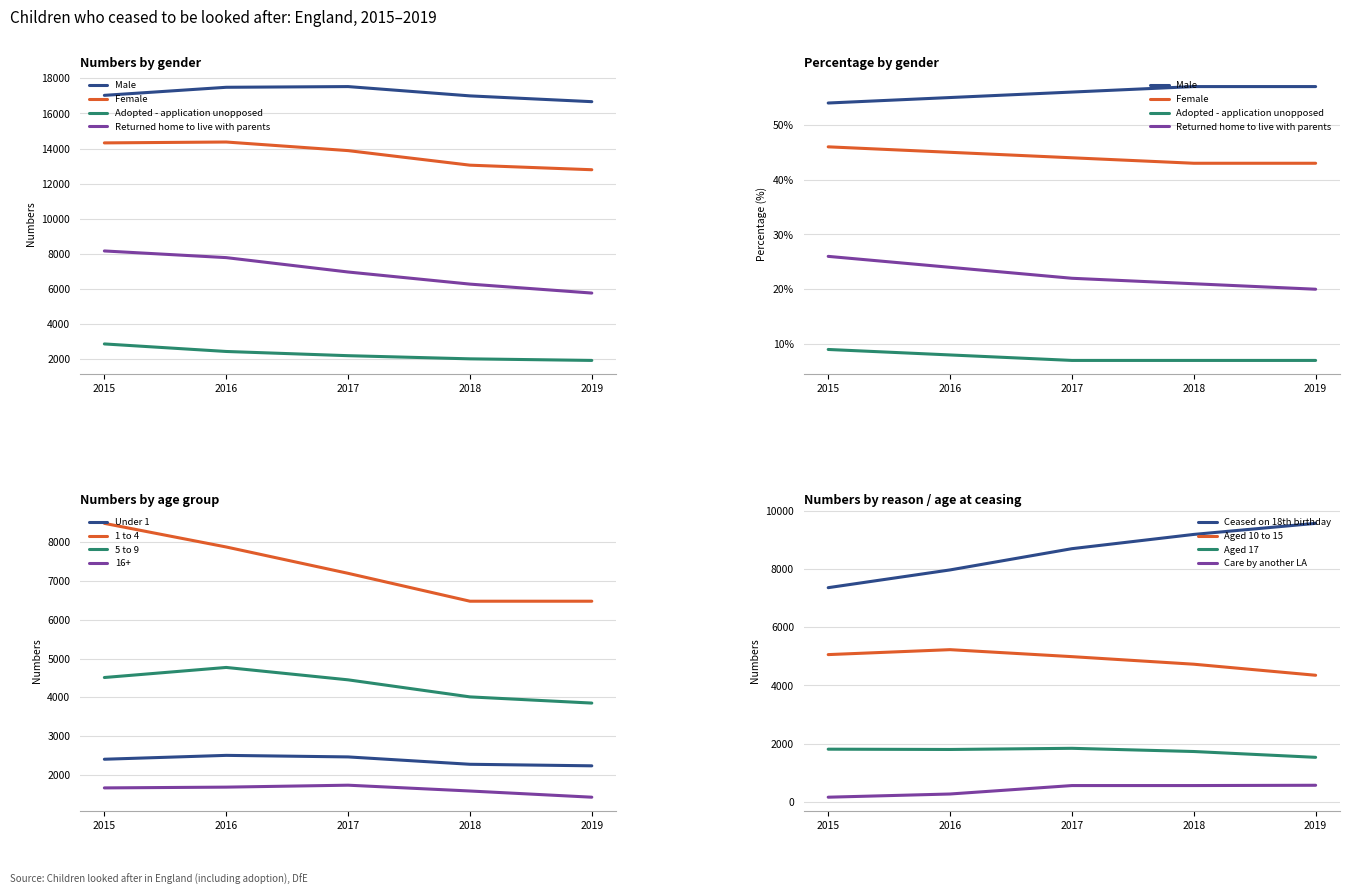

What is the total value across all series at 2018?

38330